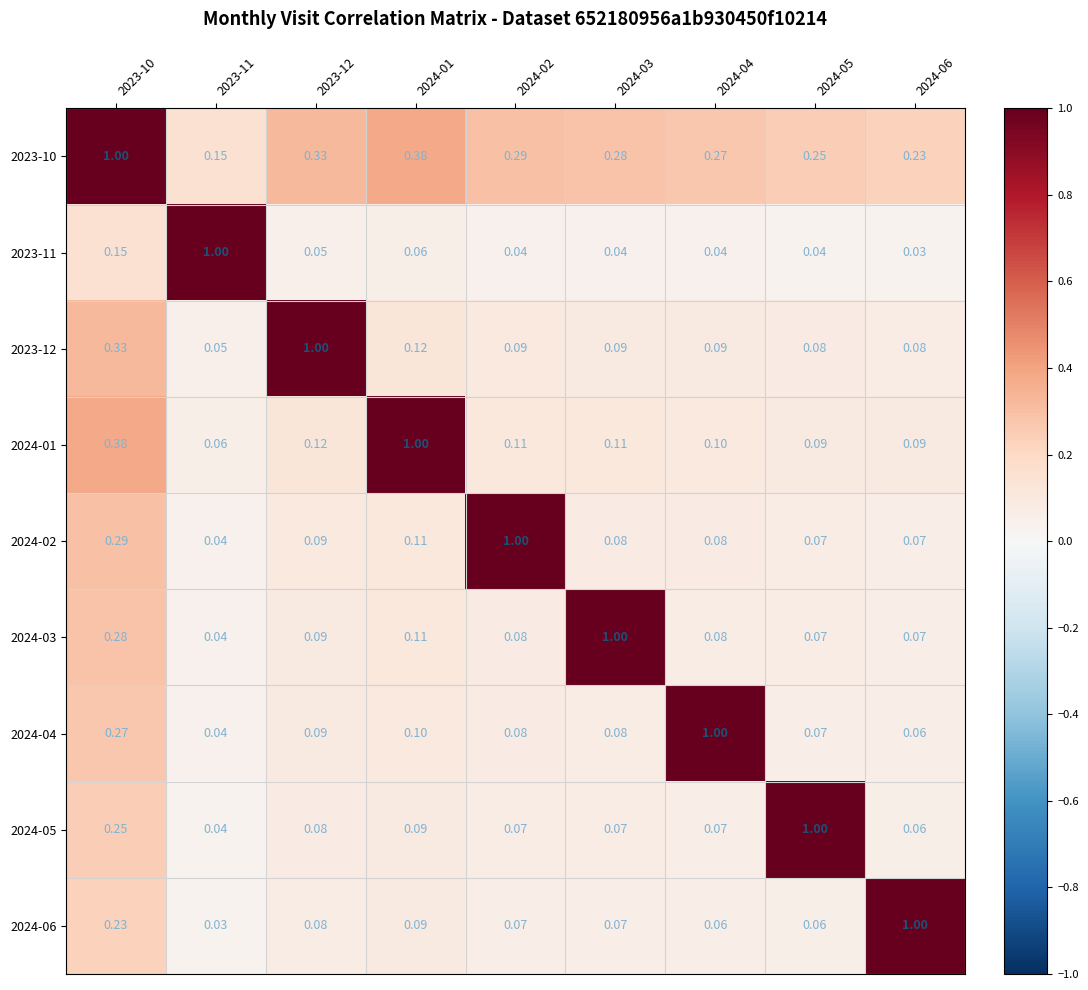

Is the value of 2023-12 at 2024-06 greater than the value of 2024-04 at 2024-04?

No